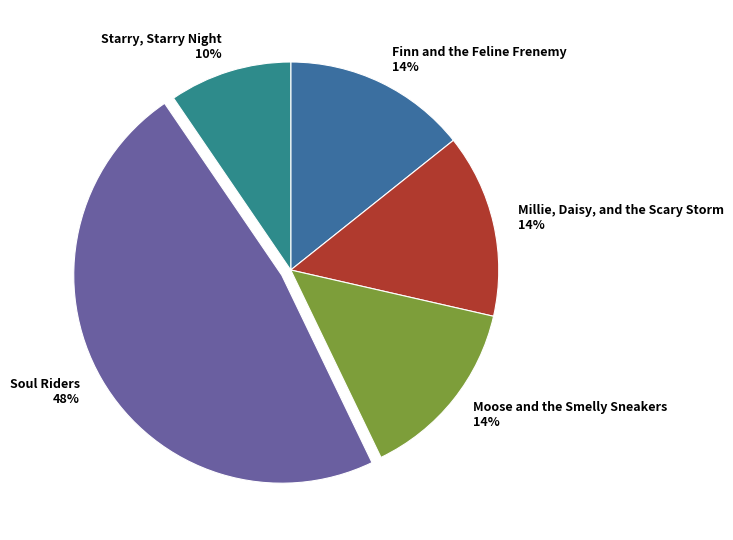

Combined, do Finn and the Feline Frenemy and Moose and the Smelly Sneakers account for over 50%?

No